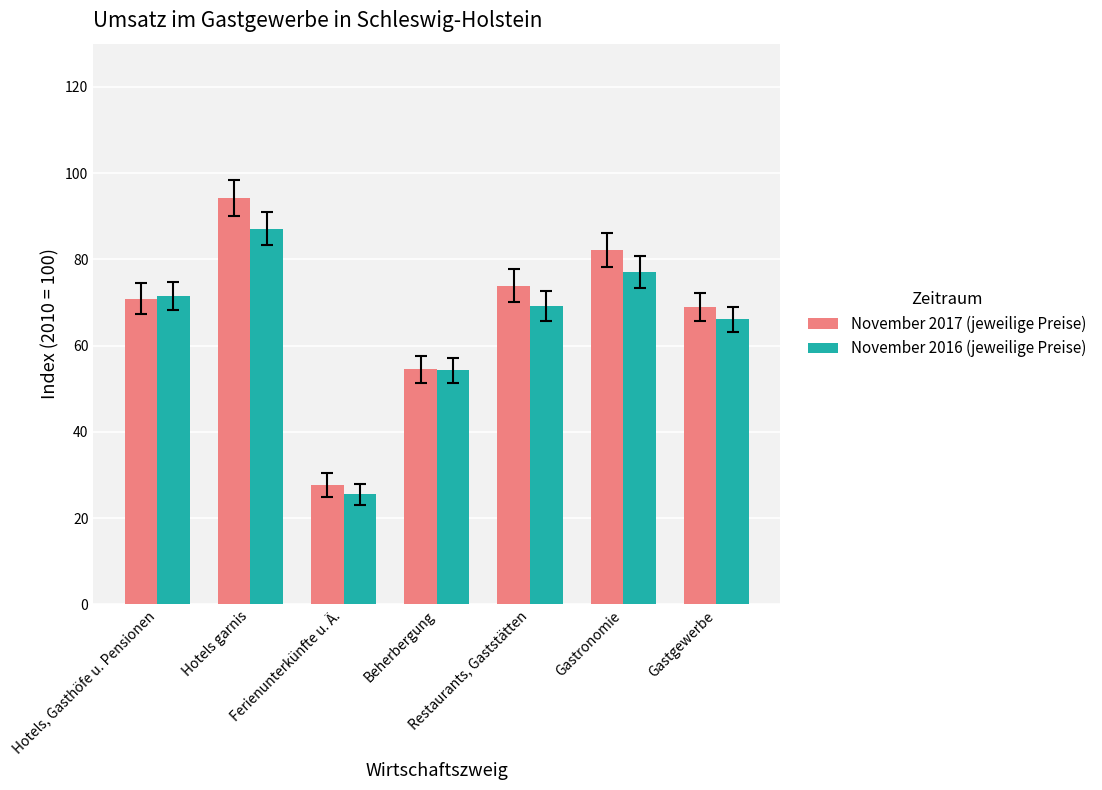

How many groups of bars are there?

7